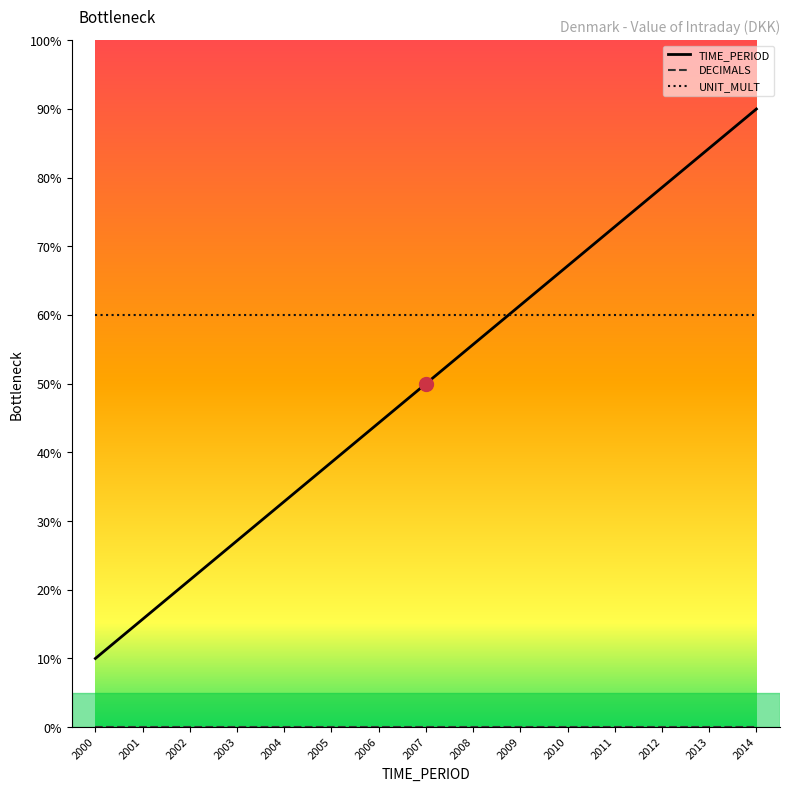

The value of TIME_PERIOD at 2008 is 55.7. True or false?

True